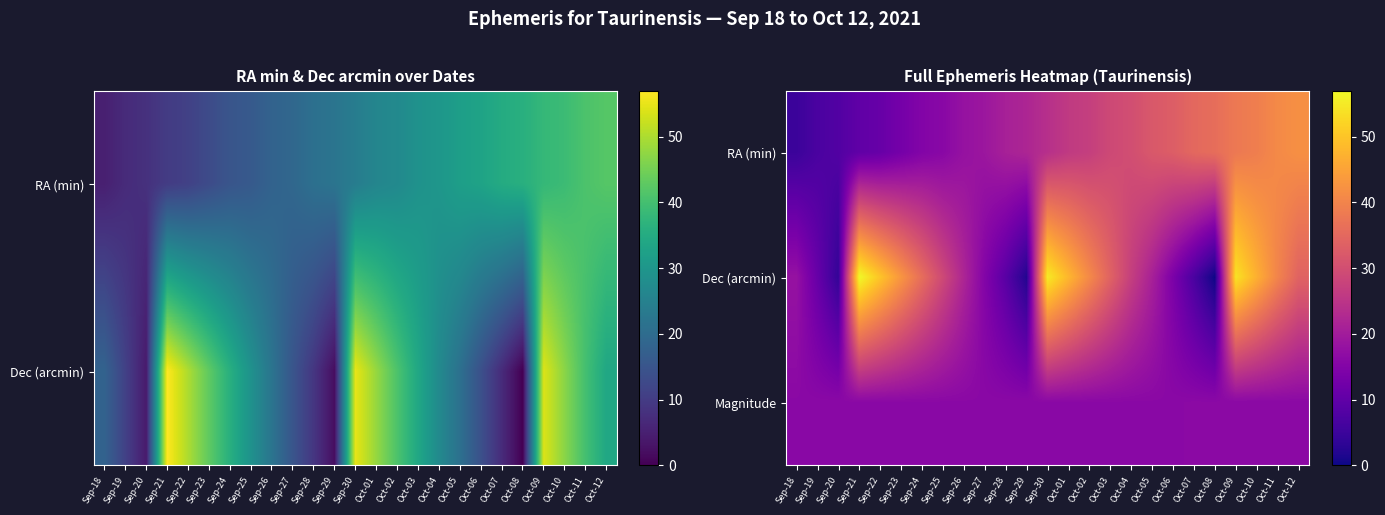

At which label is RA (min) closest to 23?

Sep-29